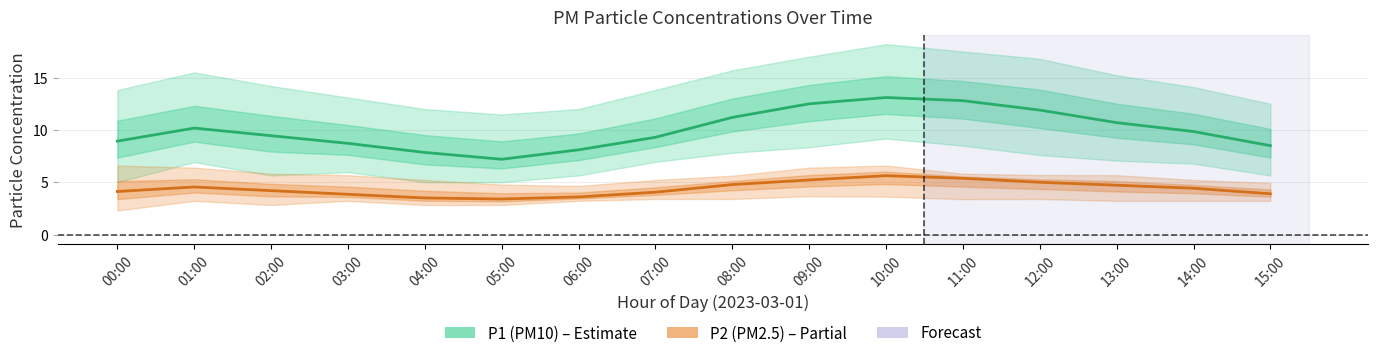

True or false: P2 (PM2.5) mean and P1 (PM10) mean cross at least once.

False